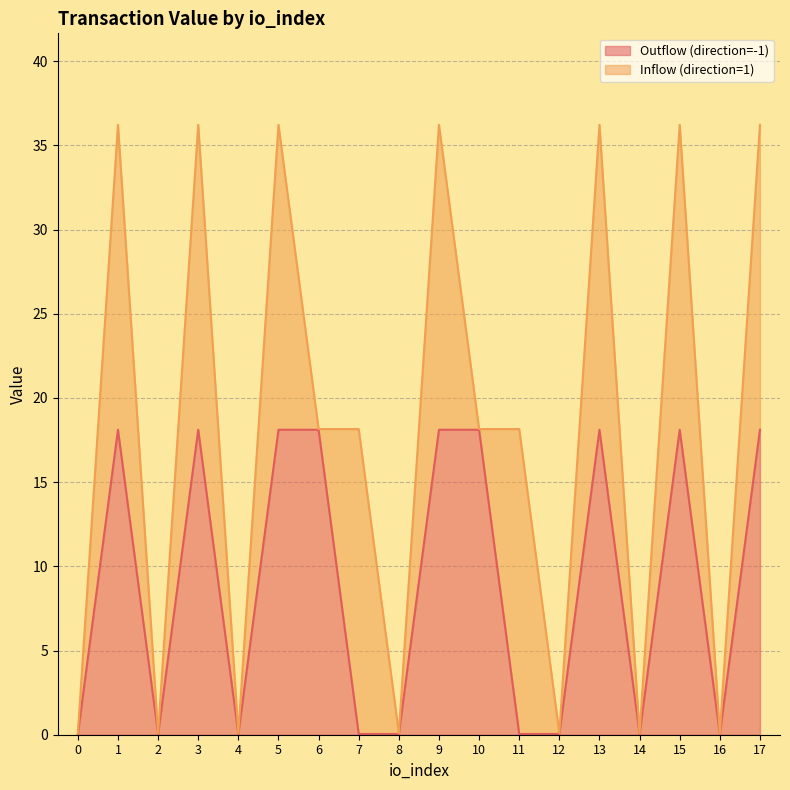

How many points are higher than both their immediate neighbors (excluding endpoints)?

4